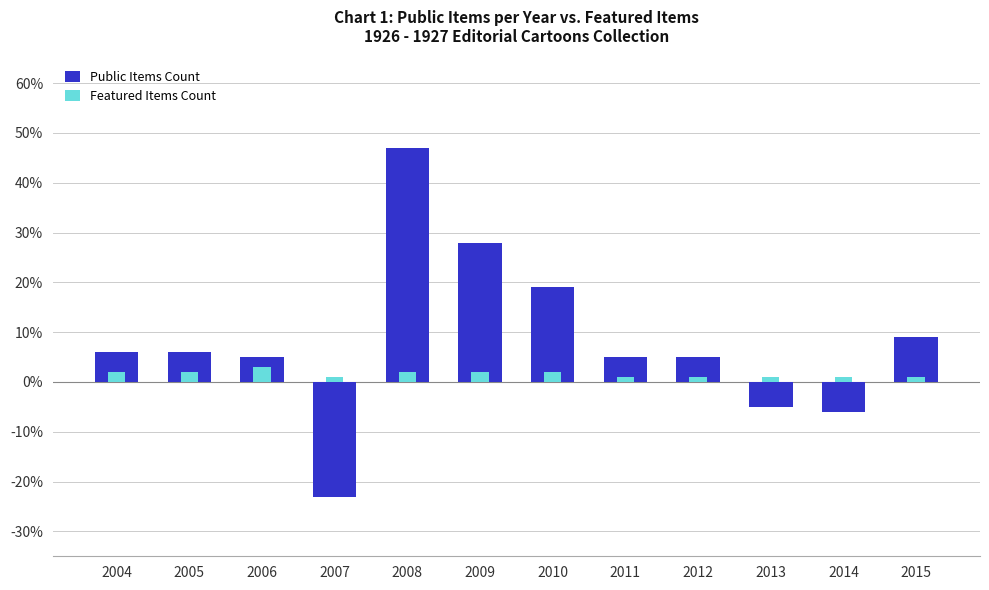

How many bars are there in each group?

2